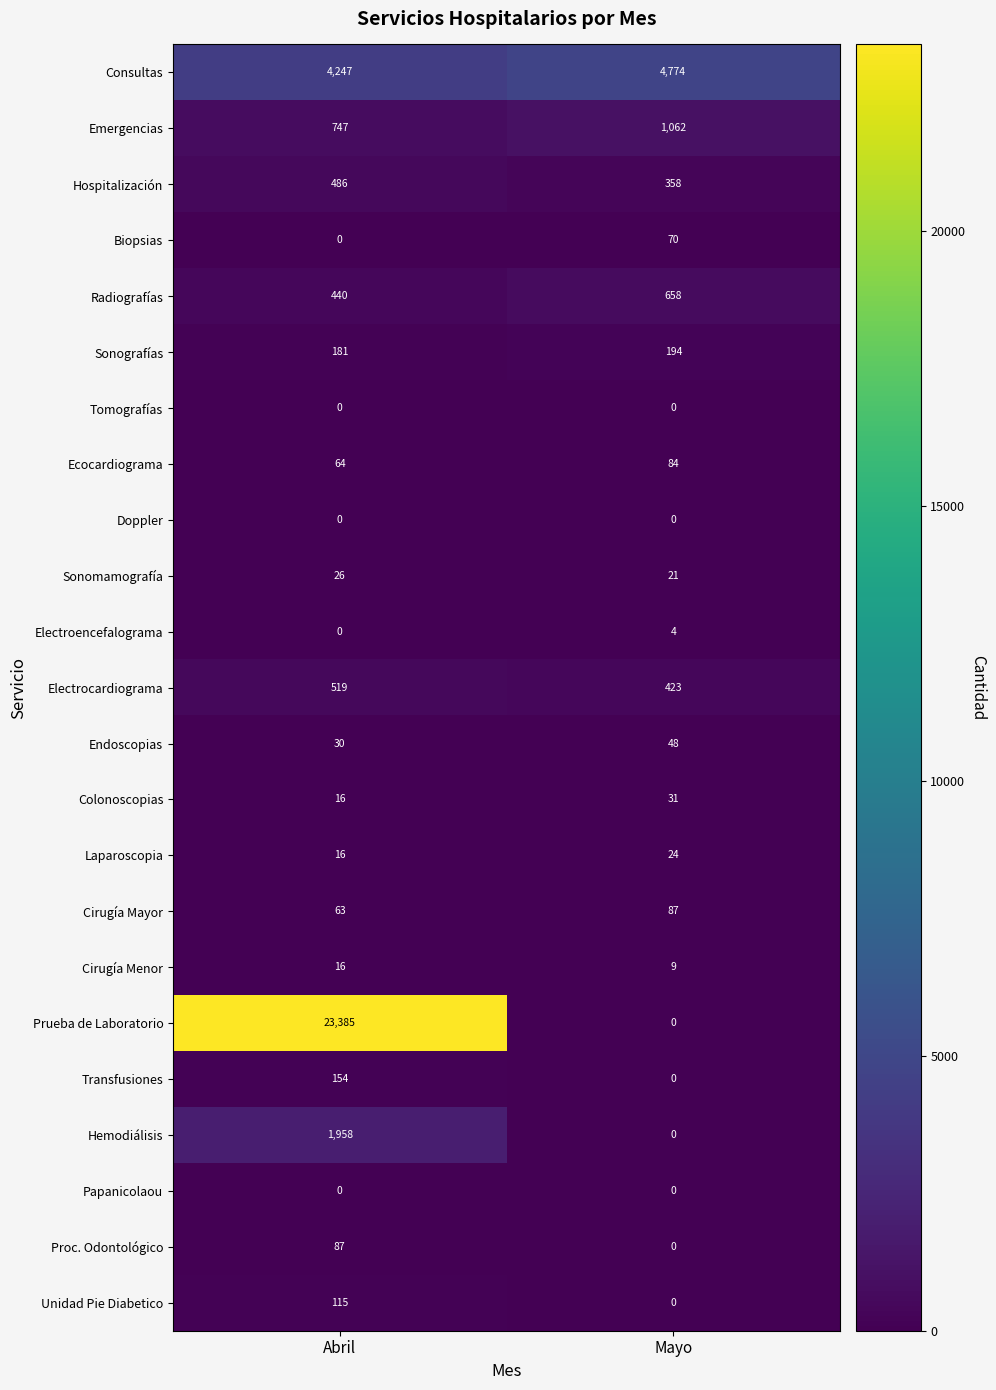

At which label is Sonografías closest to 187?

Abril